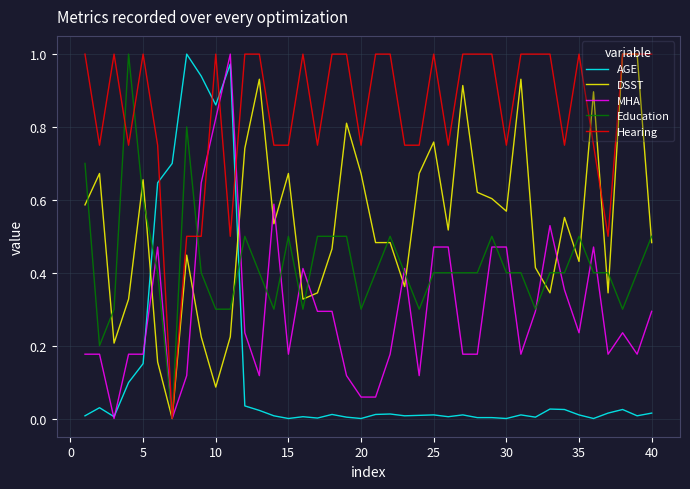

True or false: AGE has more than 2 points higher than both neighbors.

True